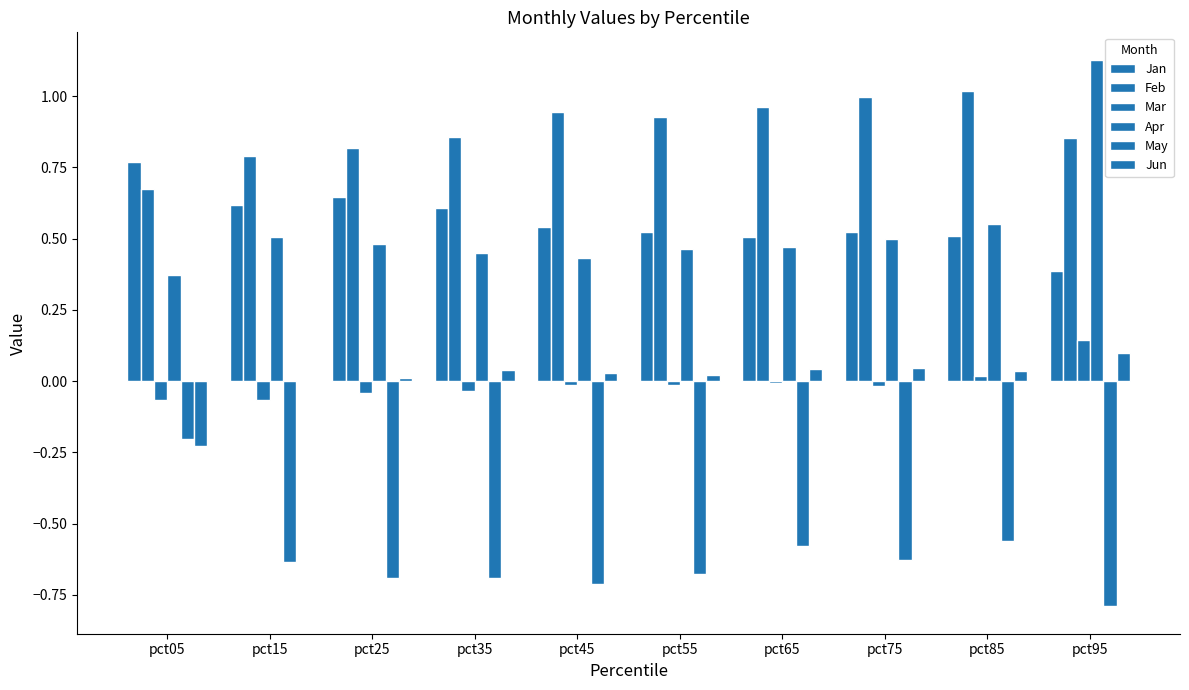

Are the bars grouped side by side (vs. stacked)?

Yes